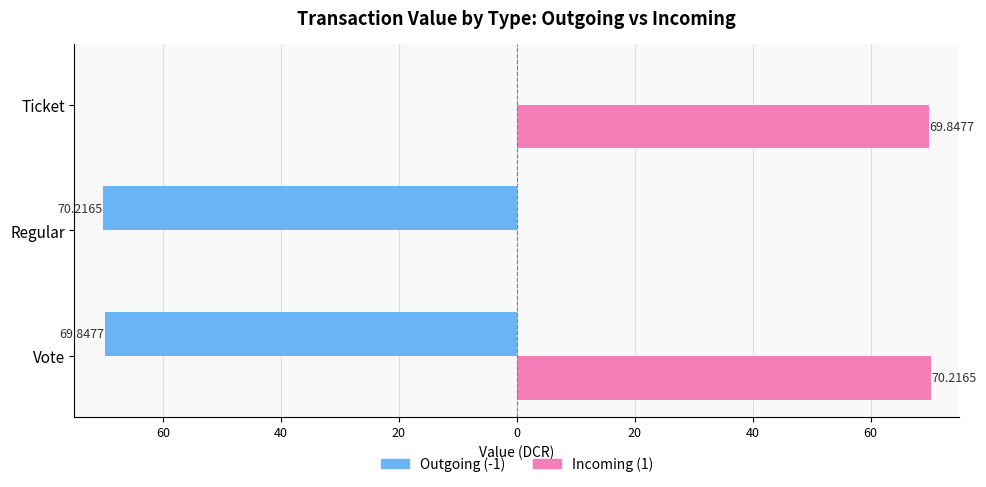

What are all the series names shown in the legend?

Outgoing (-1), Incoming (1)